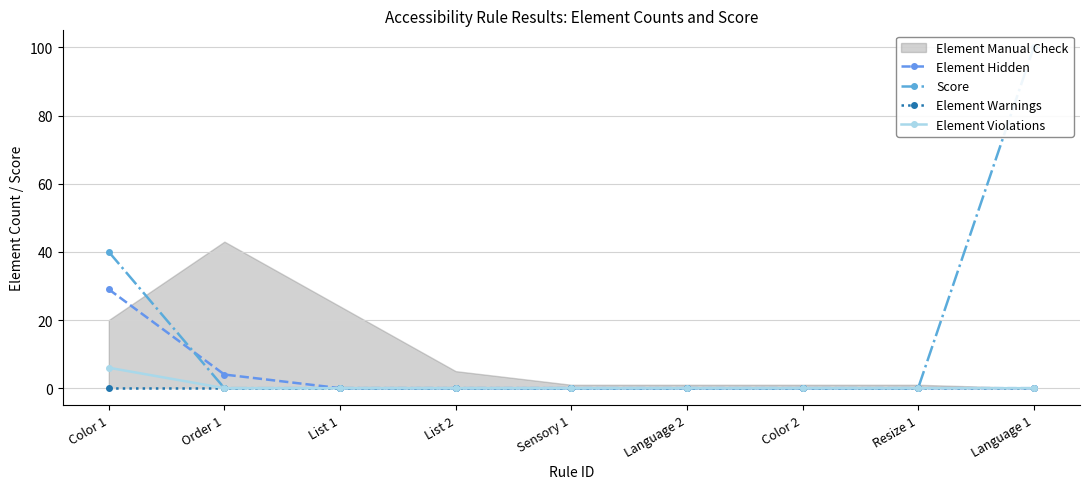

True or false: Element Violations and Element Warnings cross at least once.

False